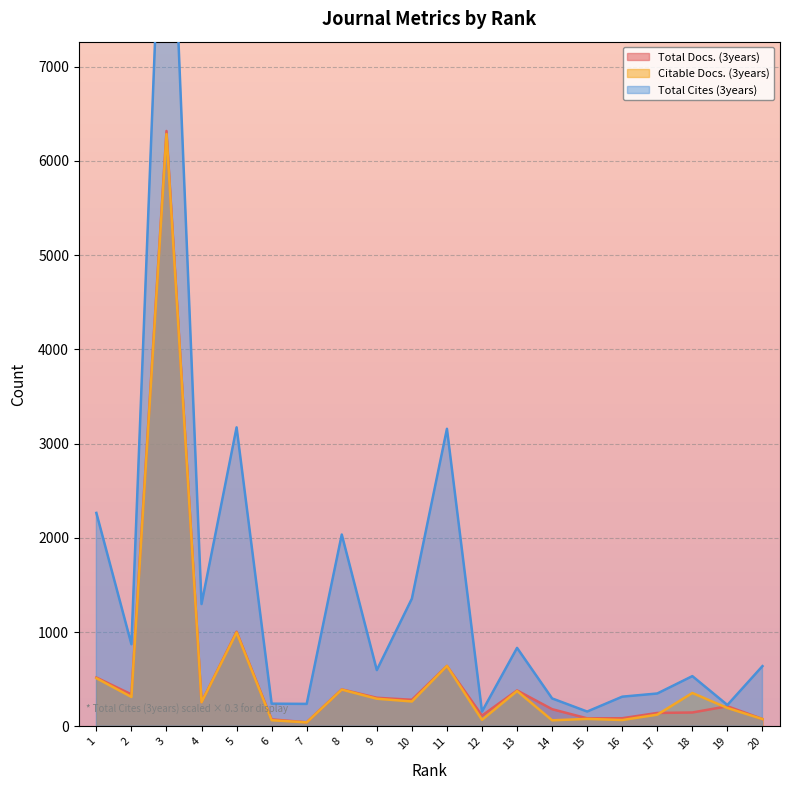

What is the value of the Total Docs. (3years) point at the 1st from the left?

518.0